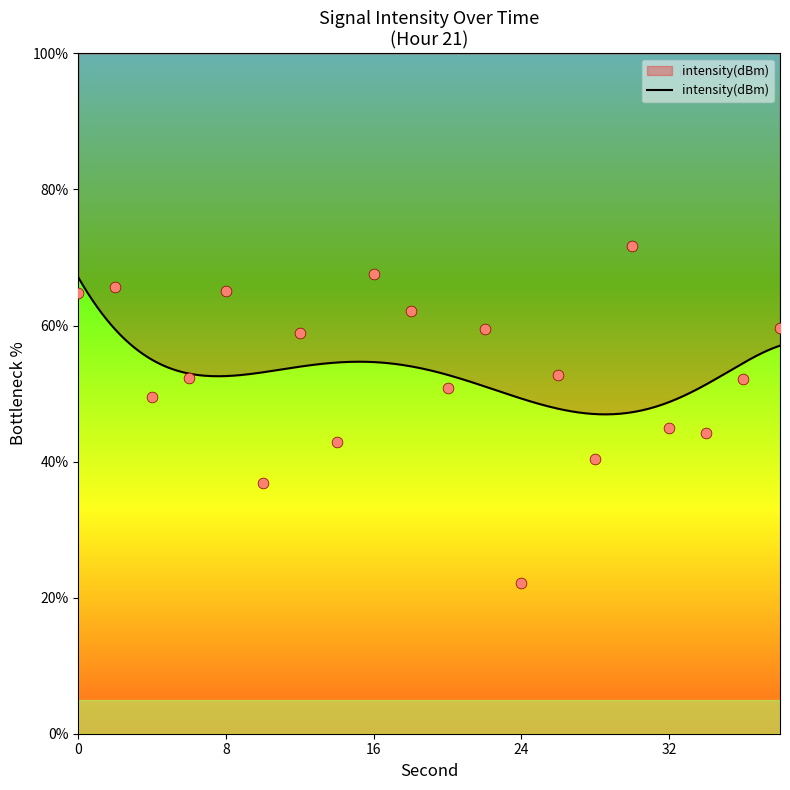

Approximately how many times larger is the value at 22 compared to 32?

1.3